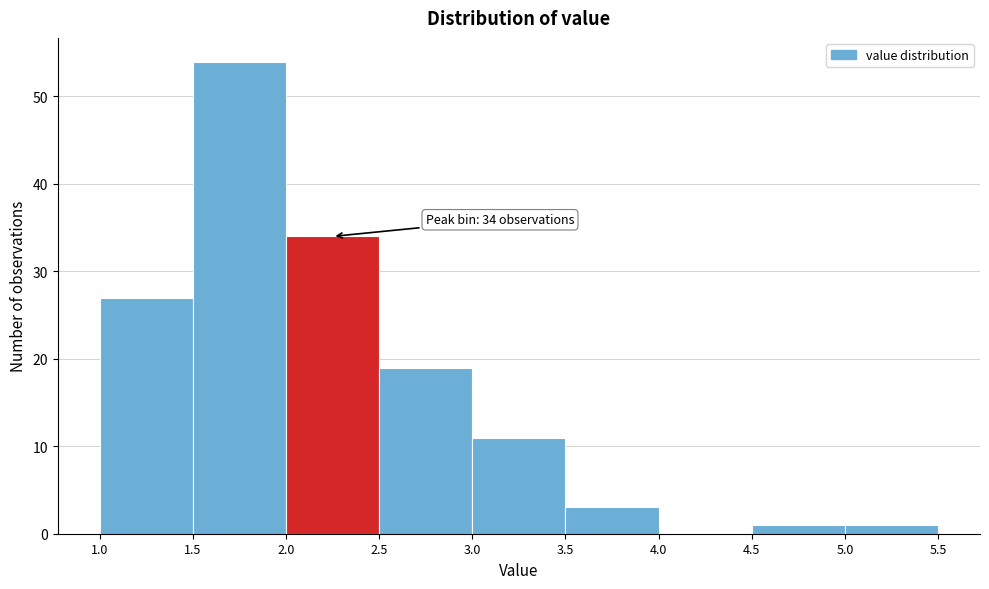

Over which range of the x-axis is the bar tallest?

1.5 to 2.0